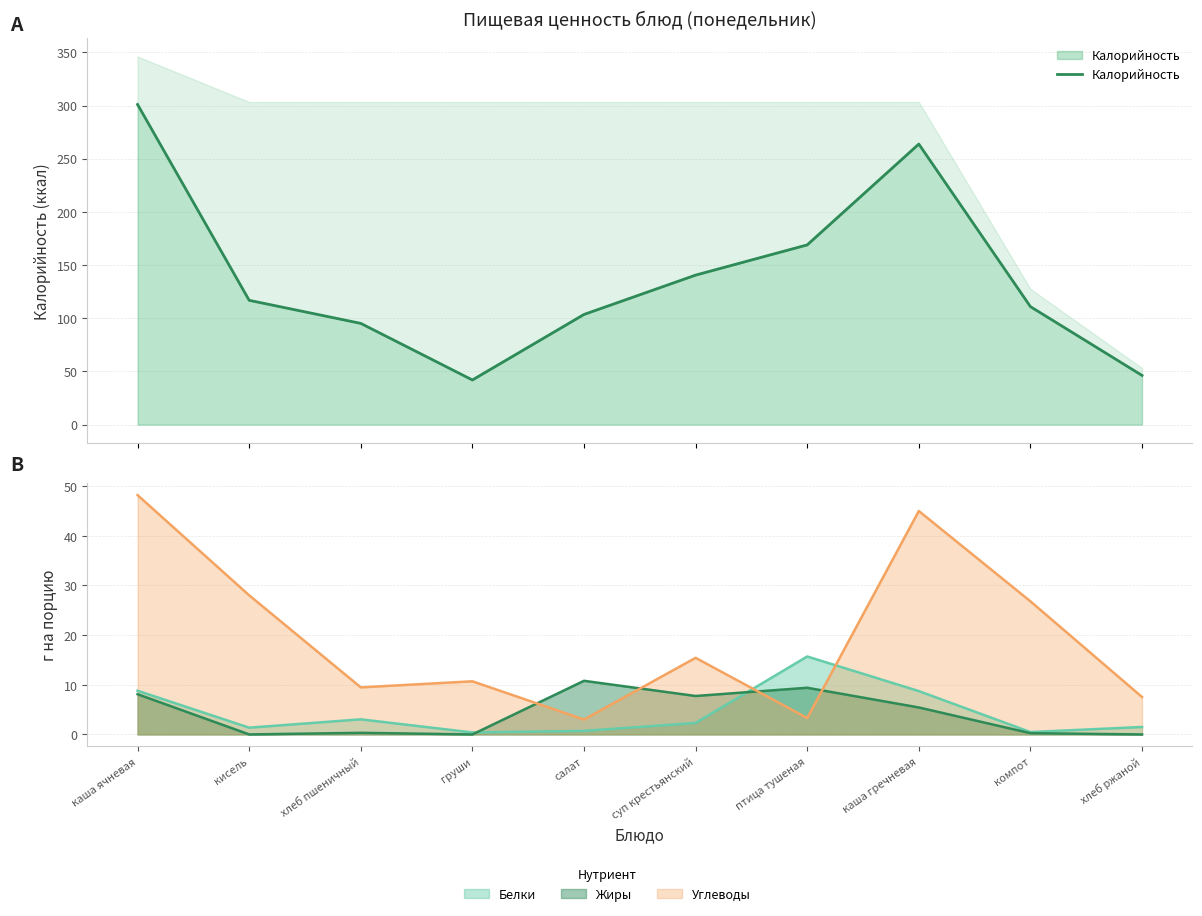

How many data points does each series have?

10